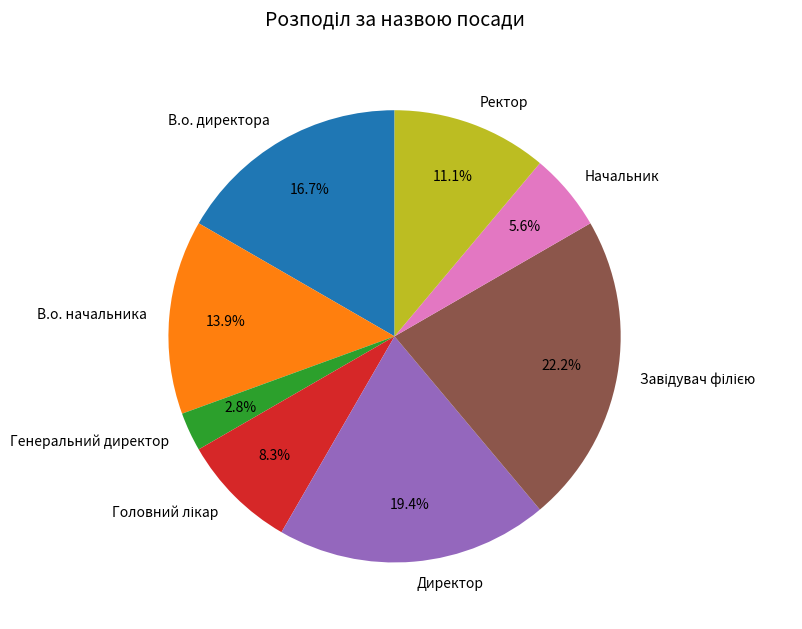

True or false: Начальник accounts for 6% of the total.

True